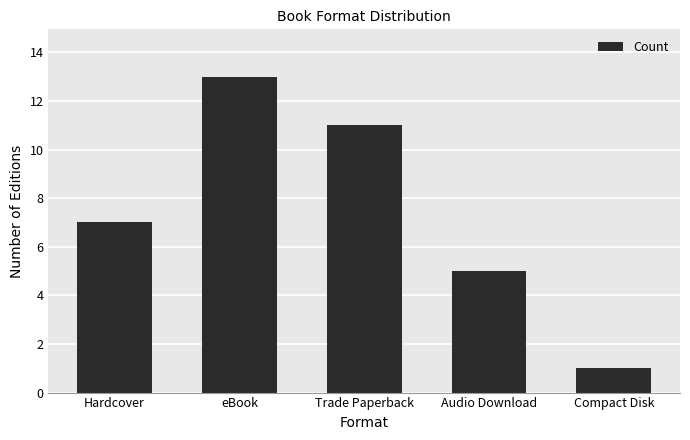

Reading left to right, what are all the values shown in this chart?

Hardcover=7	eBook=13	Trade Paperback=11	Audio Download=5	Compact Disk=1